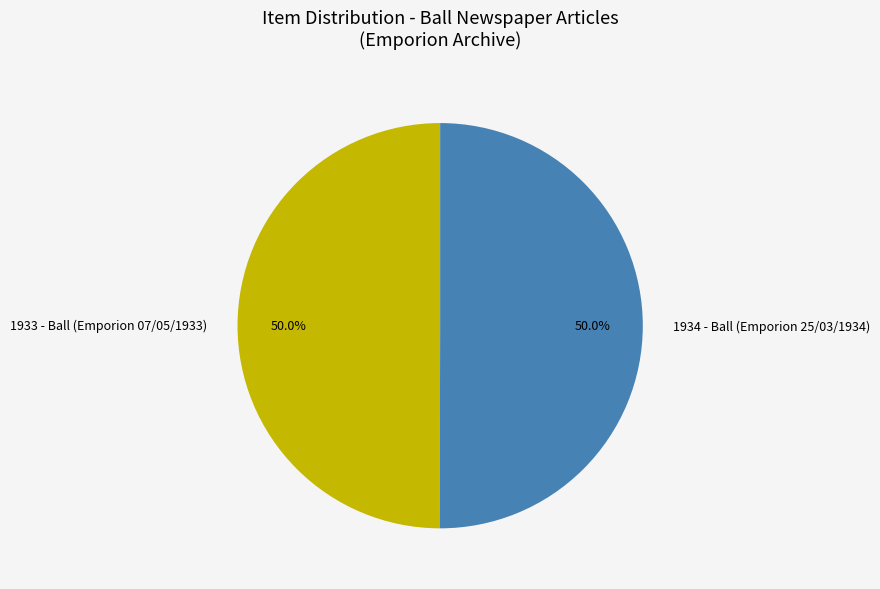

To the nearest percent, what portion does 1933 - Ball (Emporion 07/05/1933) represent?

50%